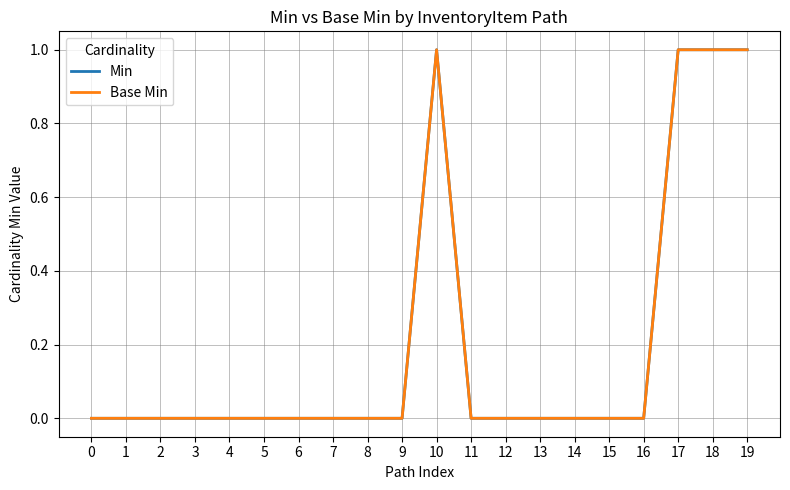

What is the difference between the second highest and minimum values in the Min series?

1